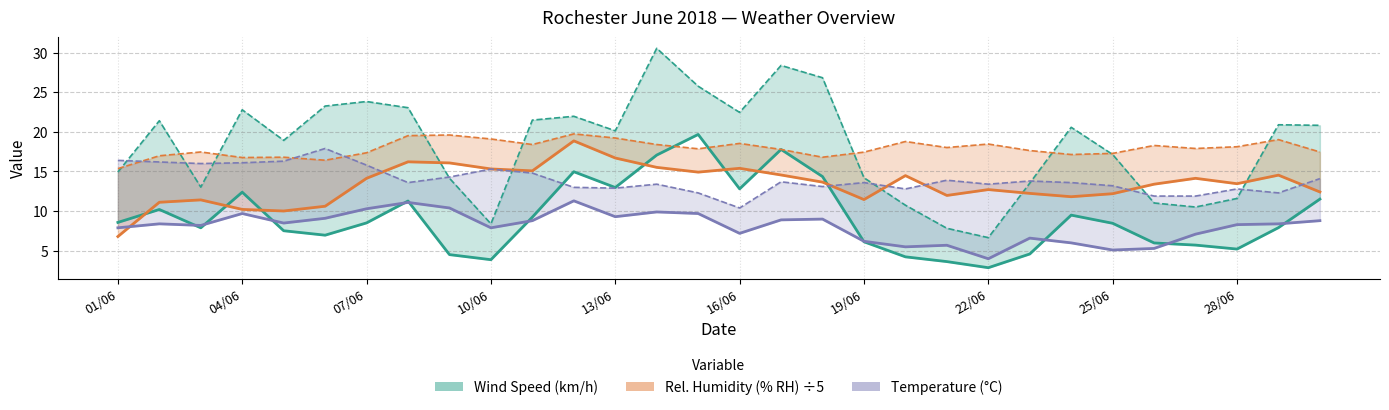

The value of AVG Humidity (% RH) ÷5 at 22/06 is 6.6. True or false?

False